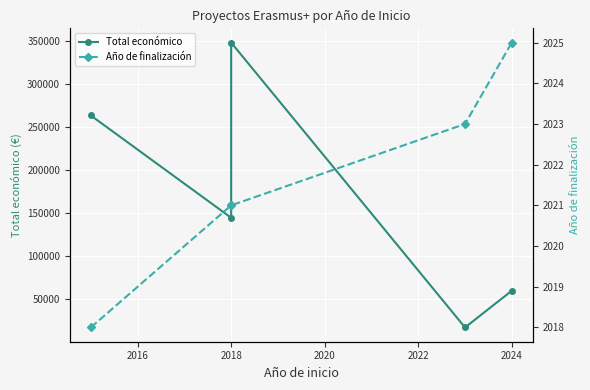

What is the lowest value of the Total económico series?

17309